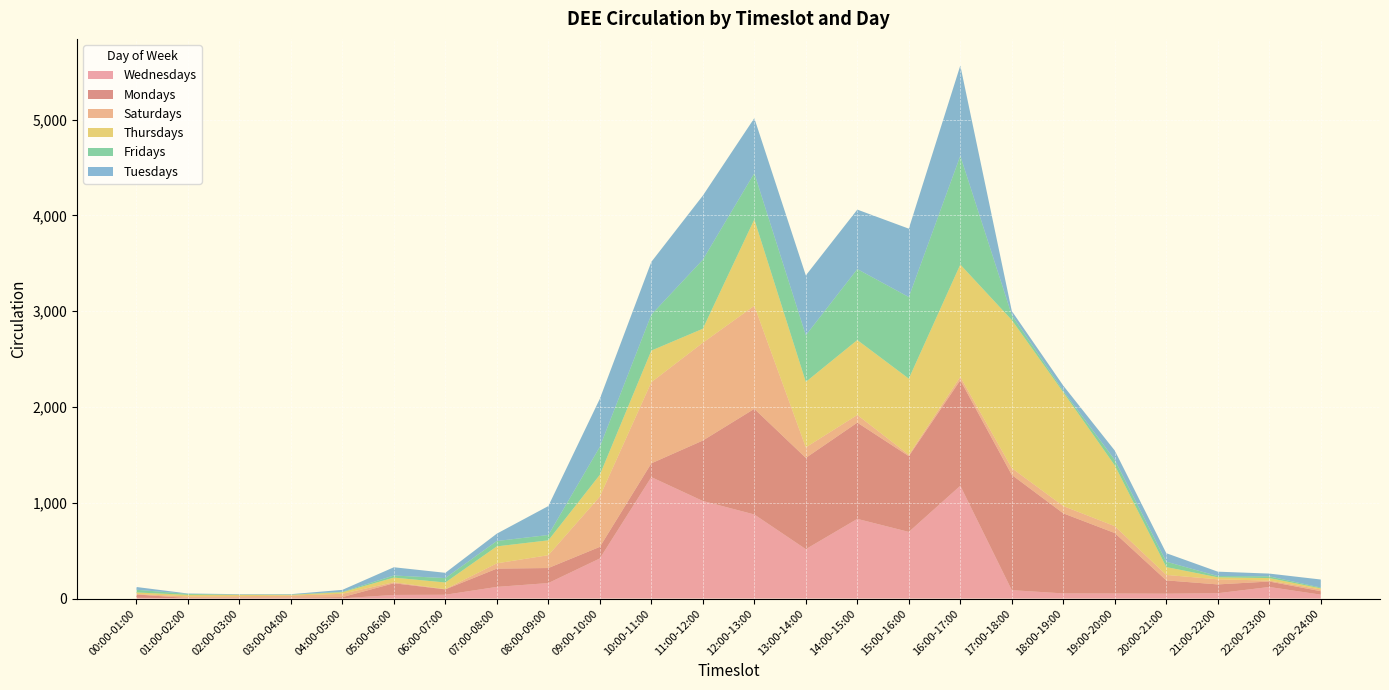

Reading left to right, extract all data points from this chart.

Wednesdays: 00:00-01:00=8	01:00-02:00=4	02:00-03:00=5	03:00-04:00=7	04:00-05:00=3	05:00-06:00=38	06:00-07:00=40	07:00-08:00=122	08:00-09:00=162	09:00-10:00=419	10:00-11:00=1268	11:00-12:00=1019	12:00-13:00=878	13:00-14:00=516	14:00-15:00=832	15:00-16:00=696	16:00-17:00=1178	17:00-18:00=88	18:00-19:00=54	19:00-20:00=53	20:00-21:00=51	21:00-22:00=56	22:00-23:00=121	23:00-24:00=41
Mondays: 00:00-01:00=35	01:00-02:00=2	02:00-03:00=4	03:00-04:00=3	04:00-05:00=12	05:00-06:00=122	06:00-07:00=56	07:00-08:00=191	08:00-09:00=157	09:00-10:00=121	10:00-11:00=144	11:00-12:00=631	12:00-13:00=1103	13:00-14:00=953	14:00-15:00=1005	15:00-16:00=791	16:00-17:00=1102	17:00-18:00=1203	18:00-19:00=836	19:00-20:00=631	20:00-21:00=139	21:00-22:00=92	22:00-23:00=57	23:00-24:00=36
Saturdays: 00:00-01:00=5	01:00-02:00=17	02:00-03:00=16	03:00-04:00=21	04:00-05:00=35	05:00-06:00=11	06:00-07:00=3	07:00-08:00=55	08:00-09:00=134	09:00-10:00=525	10:00-11:00=847	11:00-12:00=1021	12:00-13:00=1076	13:00-14:00=110	14:00-15:00=80	15:00-16:00=14	16:00-17:00=35	17:00-18:00=71	18:00-19:00=76	19:00-20:00=72	20:00-21:00=57	21:00-22:00=53	22:00-23:00=10	23:00-24:00=18
Thursdays: 00:00-01:00=16	01:00-02:00=16	02:00-03:00=15	03:00-04:00=8	04:00-05:00=16	05:00-06:00=48	06:00-07:00=69	07:00-08:00=177	08:00-09:00=155	09:00-10:00=227	10:00-11:00=330	11:00-12:00=146	12:00-13:00=901	13:00-14:00=683	14:00-15:00=782	15:00-16:00=795	16:00-17:00=1172	17:00-18:00=1546	18:00-19:00=1187	19:00-20:00=634	20:00-21:00=82	21:00-22:00=21	22:00-23:00=26	23:00-24:00=12
Fridays: 00:00-01:00=28	01:00-02:00=10	02:00-03:00=1	03:00-04:00=3	04:00-05:00=5	05:00-06:00=22	06:00-07:00=46	07:00-08:00=56	08:00-09:00=56	09:00-10:00=292	10:00-11:00=375	11:00-12:00=721	12:00-13:00=483	13:00-14:00=487	14:00-15:00=741	15:00-16:00=852	16:00-17:00=1135	17:00-18:00=52	18:00-19:00=15	19:00-20:00=58	20:00-21:00=56	21:00-22:00=13	22:00-23:00=18	23:00-24:00=8
Tuesdays: 00:00-01:00=29	01:00-02:00=4	02:00-03:00=5	03:00-04:00=4	04:00-05:00=20	05:00-06:00=86	06:00-07:00=55	07:00-08:00=77	08:00-09:00=302	09:00-10:00=502	10:00-11:00=551	11:00-12:00=669	12:00-13:00=575	13:00-14:00=625	14:00-15:00=621	15:00-16:00=714	16:00-17:00=943	17:00-18:00=42	18:00-19:00=55	19:00-20:00=97	20:00-21:00=89	21:00-22:00=46	22:00-23:00=29	23:00-24:00=84